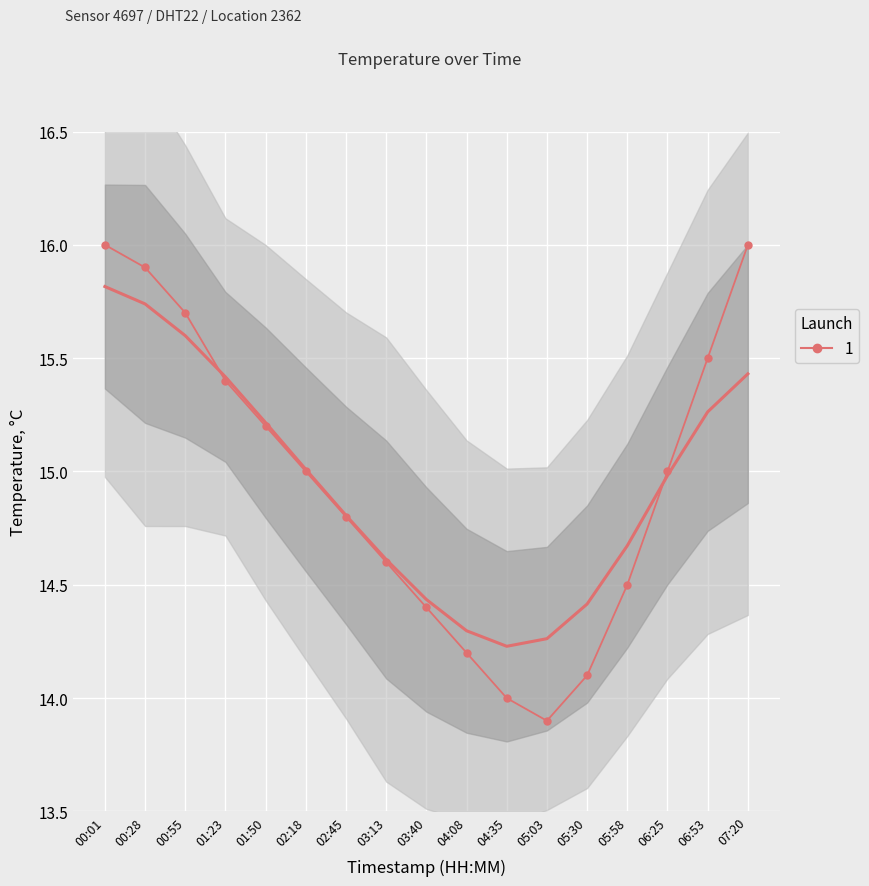

Reading right to left, transcribe all the data shown in this chart.

07:20=16.0	06:53=15.5	06:25=15.0	05:58=14.5	05:30=14.1	05:03=13.9	04:35=14.0	04:08=14.2	03:40=14.4	03:13=14.6	02:45=14.8	02:18=15.0	01:50=15.2	01:23=15.4	00:55=15.7	00:28=15.9	00:01=16.0